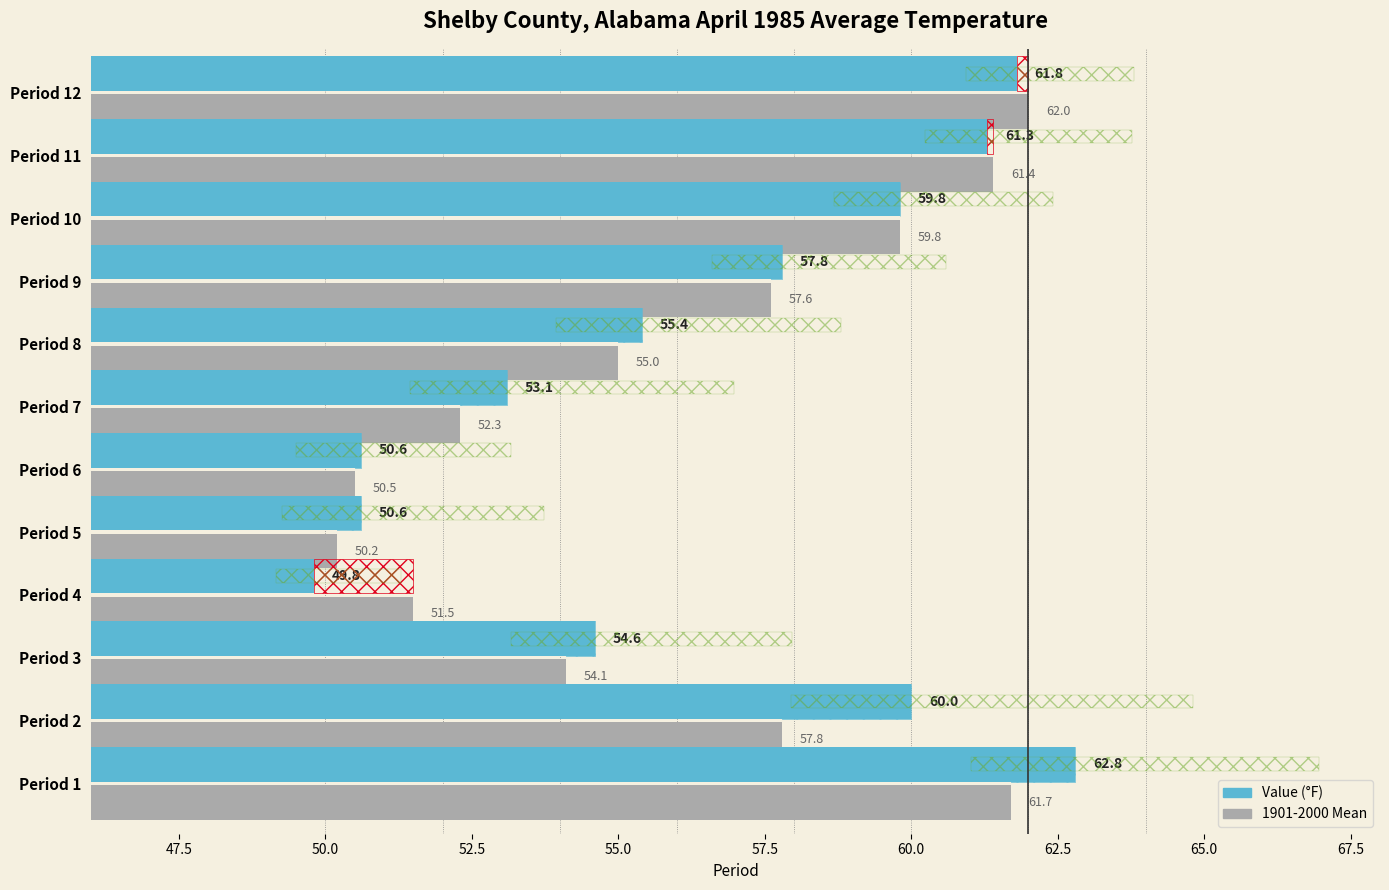

Count the number of categories in the chart.

12